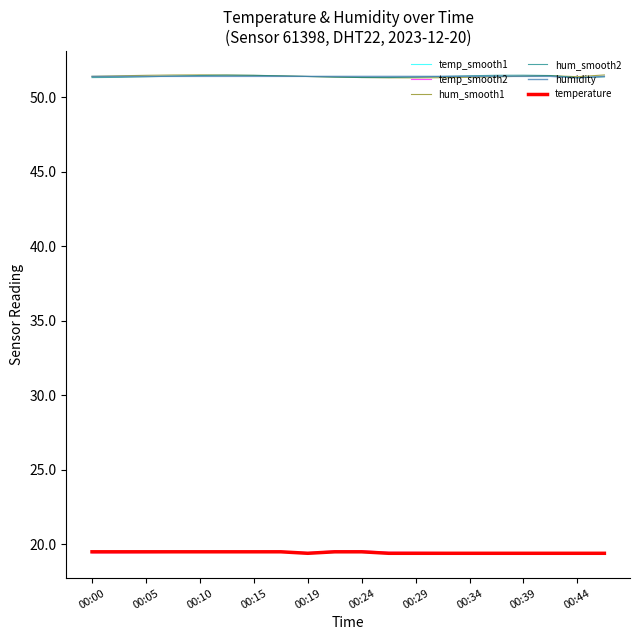

What is the greatest value displayed?

51.5